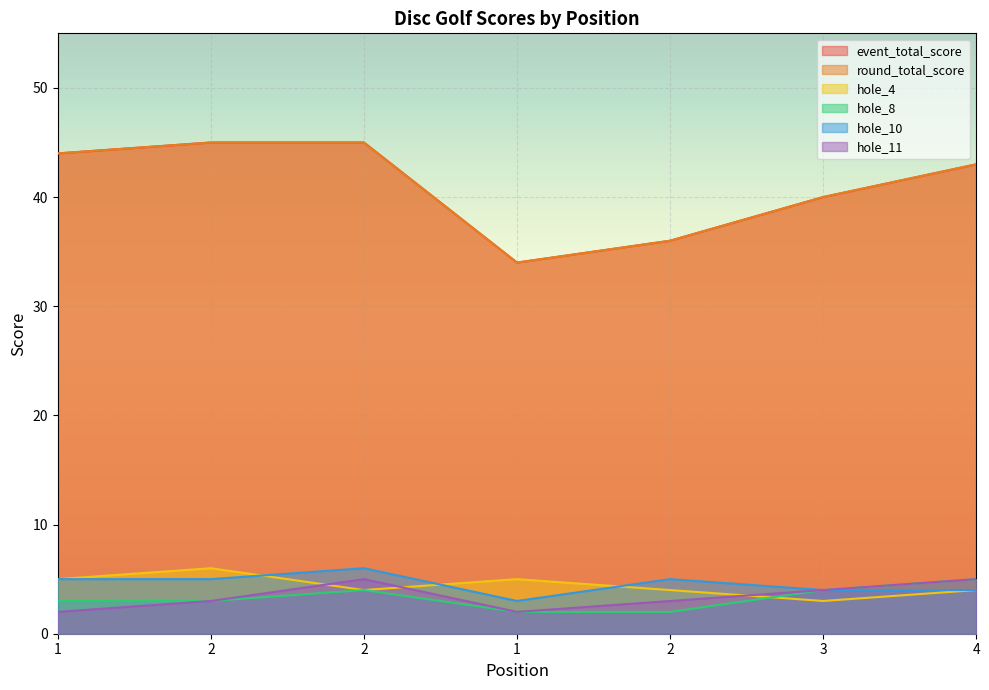

Is it true that hole_8 equals 3 at 2?

True